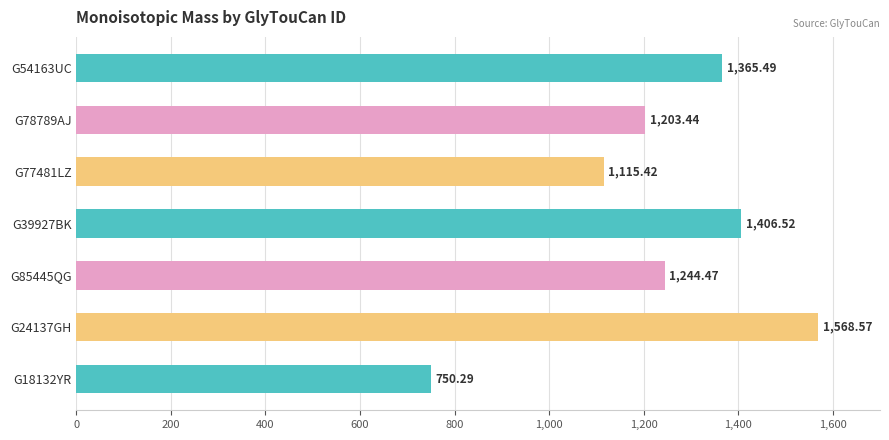

What is the ratio of the value at G77481LZ to the value at G78789AJ?

0.9